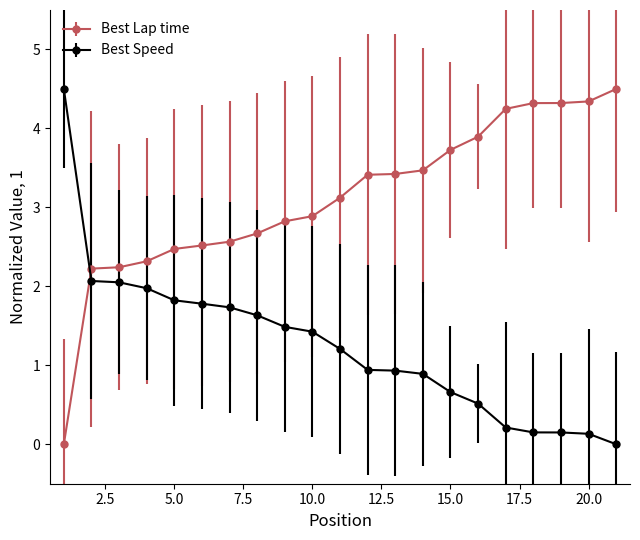

What is the difference between the maximum and minimum values in the Best Lap time series?

4.5